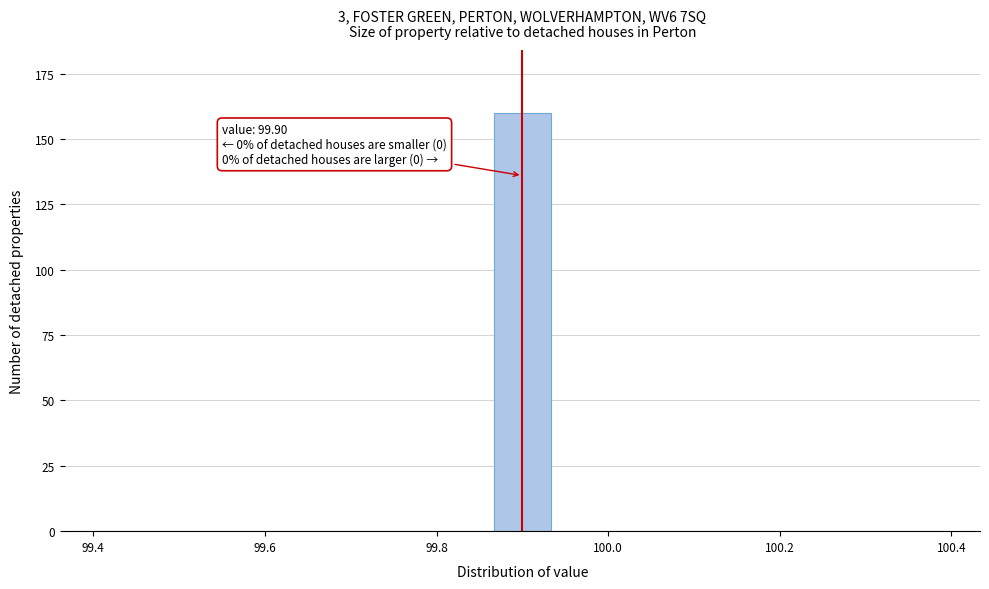

Read against the x-axis, roughly where is the centre of the tallest bar?

99.90